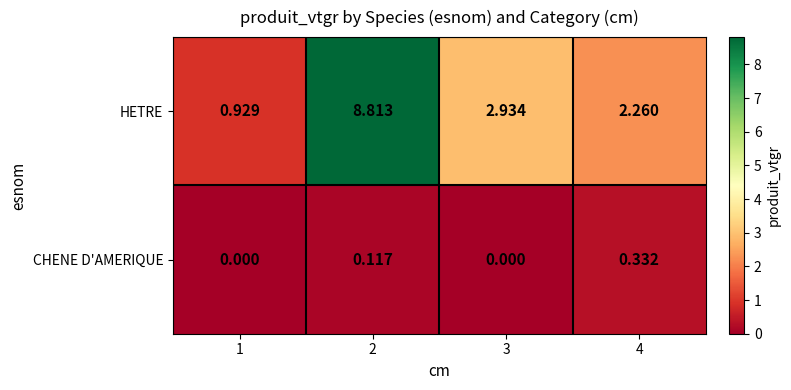

At how many categories does at least one series exceed 8?

1